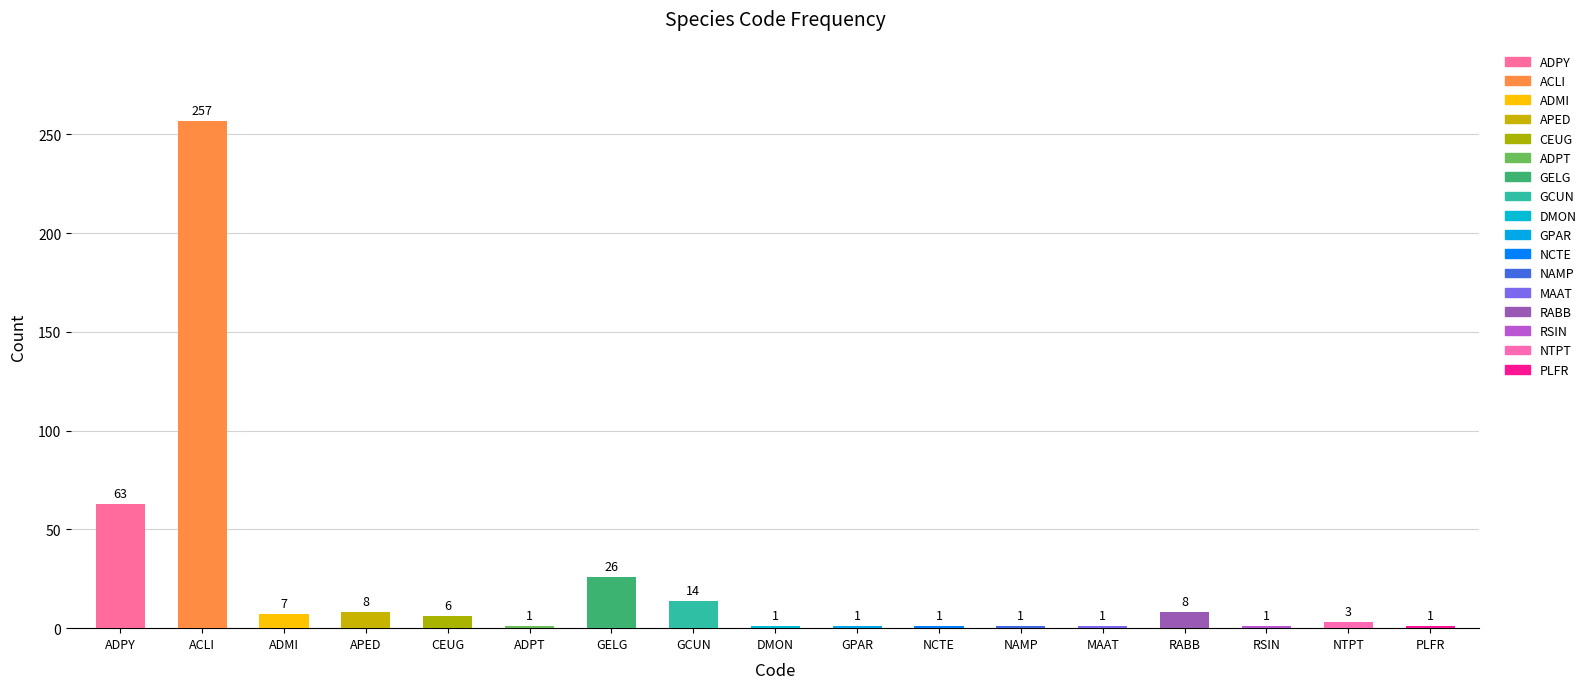

Reading right to left, transcribe all the data shown in this chart.

PLFR=1	NTPT=3	RSIN=1	RABB=8	MAAT=1	NAMP=1	NCTE=1	GPAR=1	DMON=1	GCUN=14	GELG=26	ADPT=1	CEUG=6	APED=8	ADMI=7	ACLI=257	ADPY=63